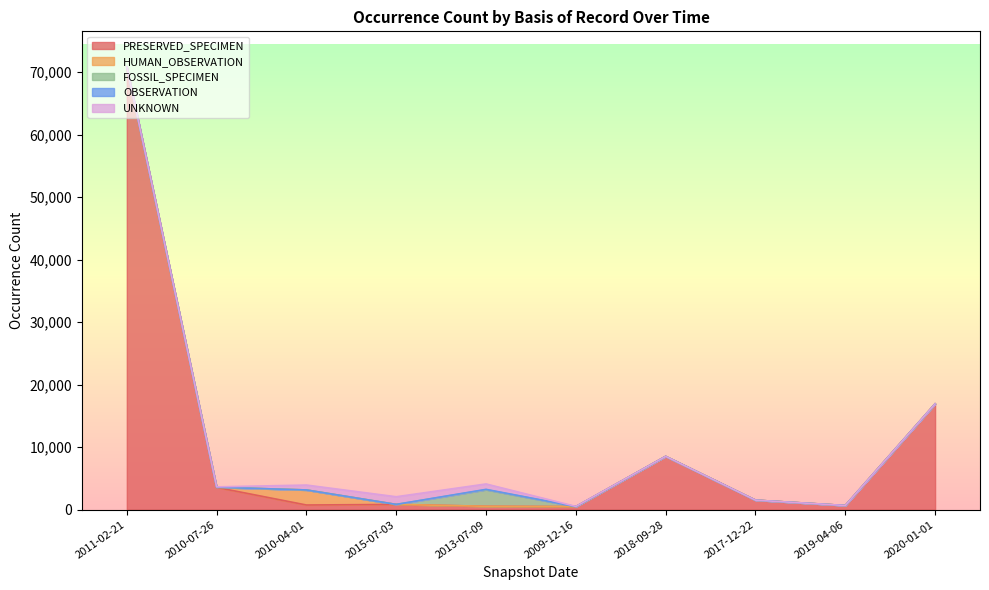

Reading left to right, transcribe all the data shown in this chart.

PRESERVED_SPECIMEN: 70796	3566	749	840	546	488	8526	1526	669	16930
HUMAN_OBSERVATION: 14	14	2405	1	0	0	0	0	0	0
FOSSIL_SPECIMEN: 2	13	0	0	2656	0	0	0	0	0
OBSERVATION: 4	4	5	5	50	9	4	0	0	0
UNKNOWN: 40	52	782	1224	865	28	0	0	0	0